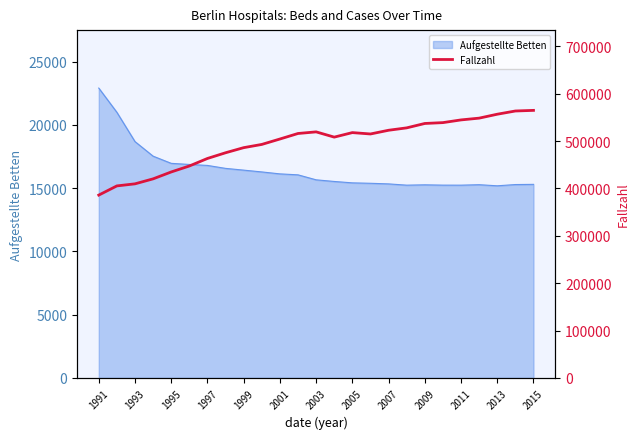

At which category does the chart reach its minimum across all series?

1991